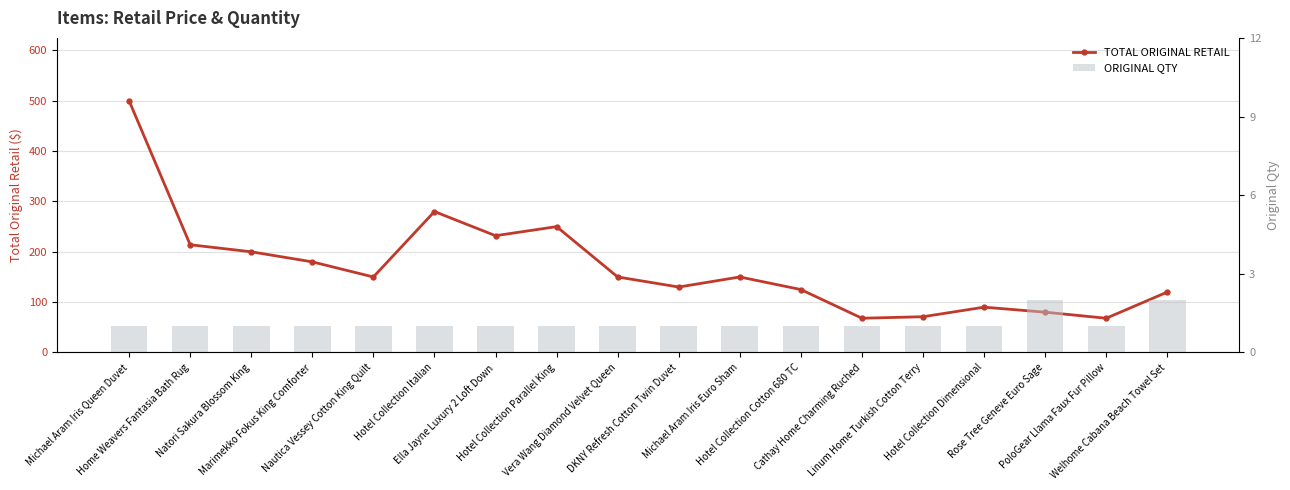

Which series has the widest spread of values?

TOTAL ORIGINAL RETAIL